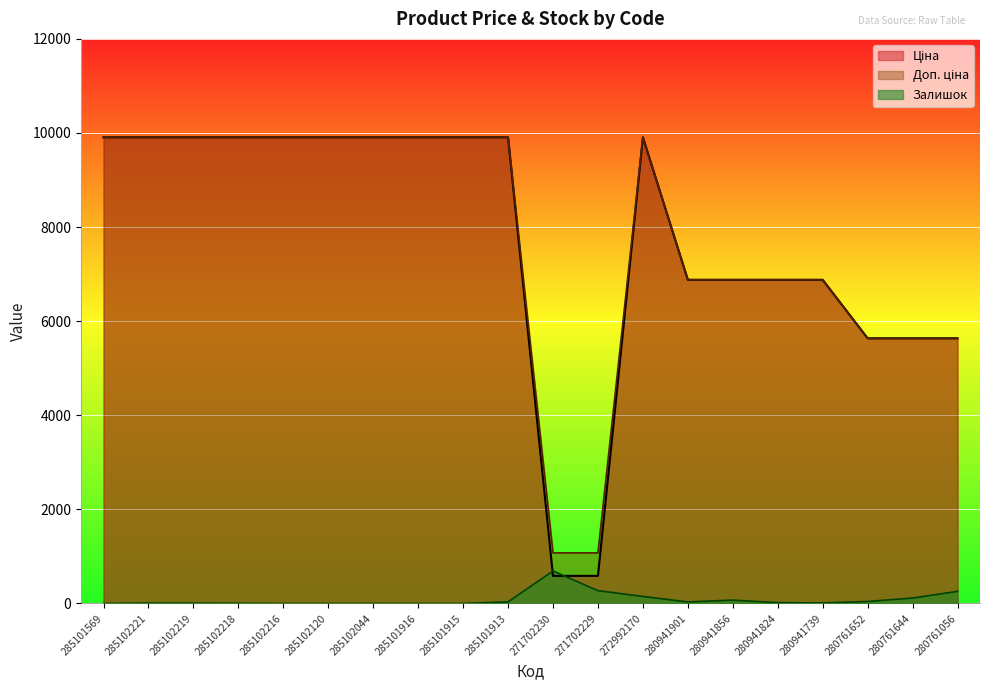

What is the total value across all series at 280941739?

13769.0